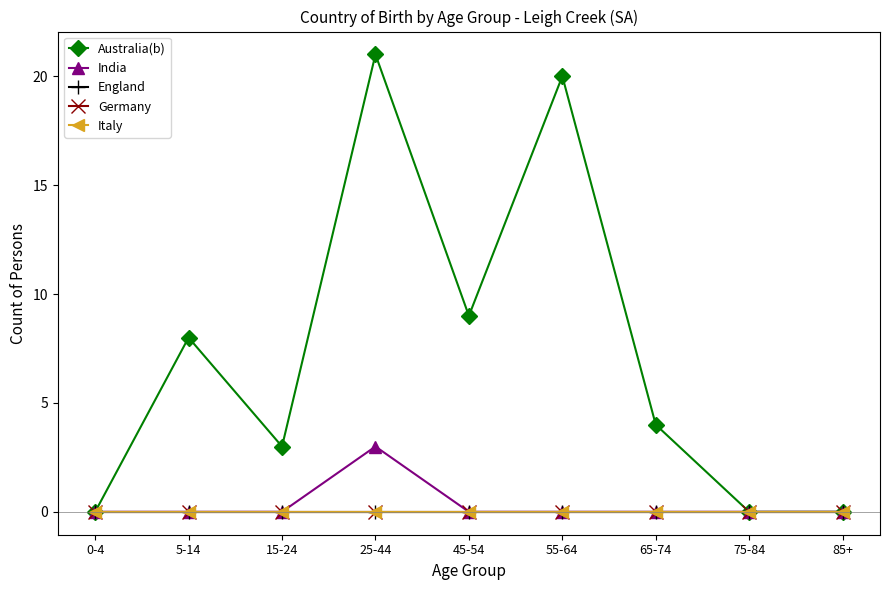

Is this an area chart (filled region under the line)?

No